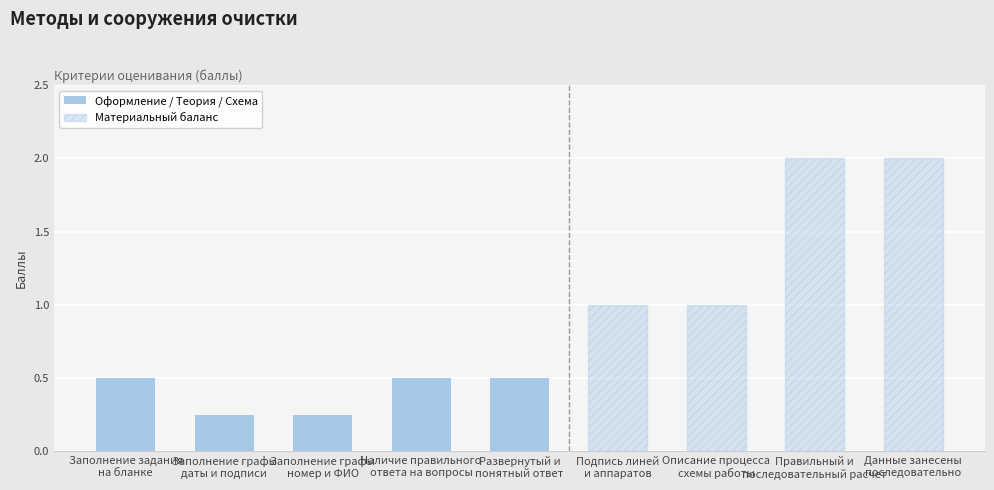

What is the sum of the values at Описание процесса
схемы работы and Заполнение графы
даты и подписи?

1.2